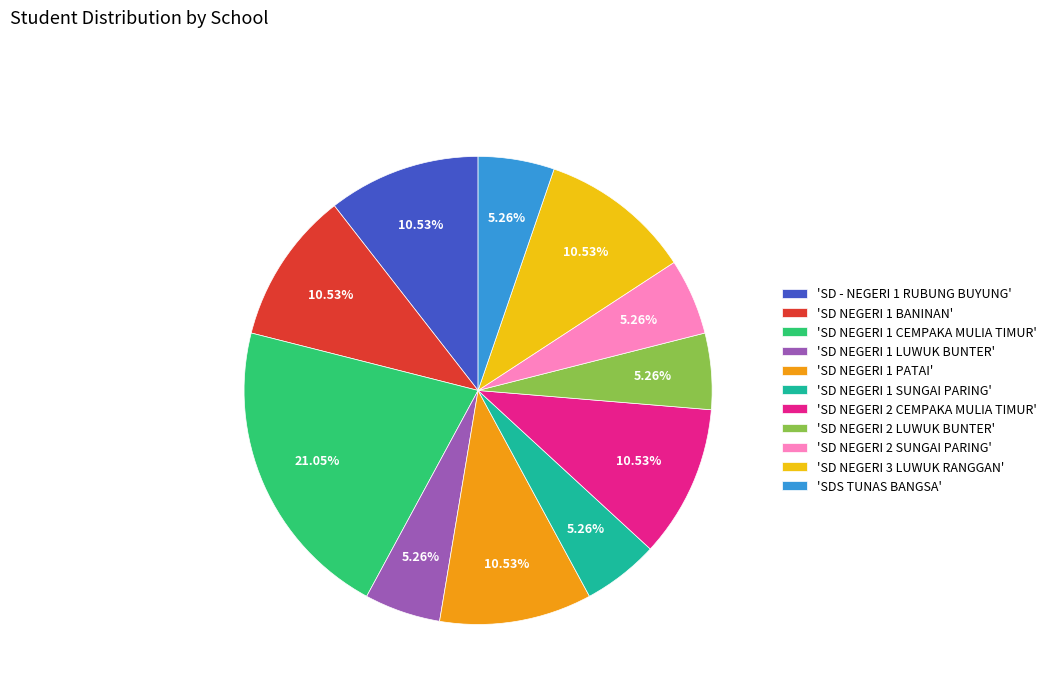

Which has a higher value, 'SD NEGERI 1 PATAI' or 'SD NEGERI 2 SUNGAI PARING'?

'SD NEGERI 1 PATAI'